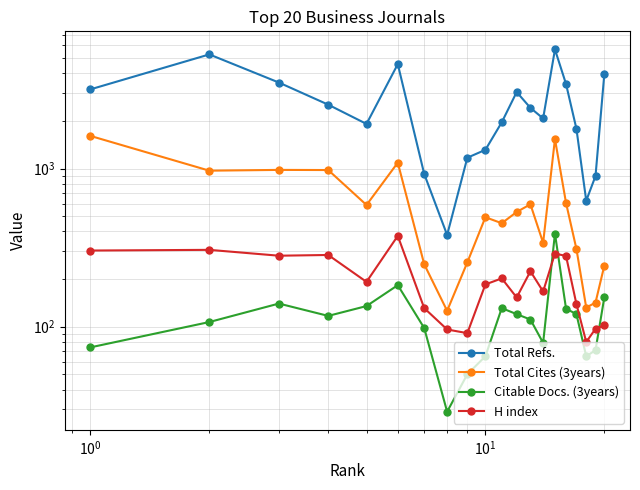

How many data points in H index are less than 192?

10